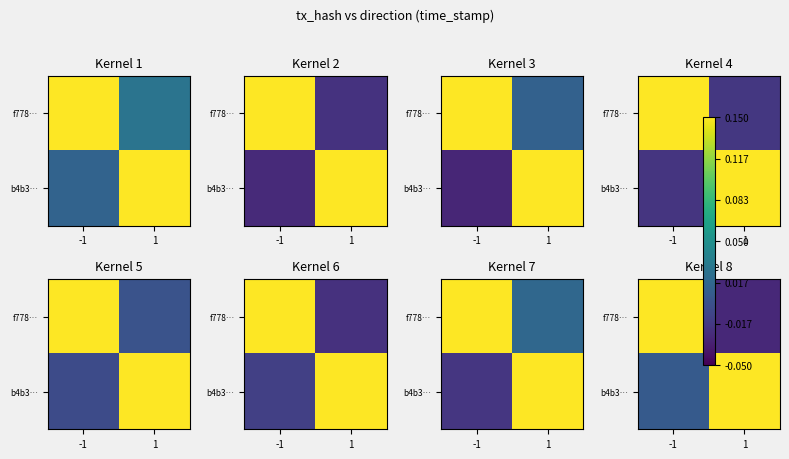

Rank the series by their average value, from highest to lowest.

b4b3…, f778…